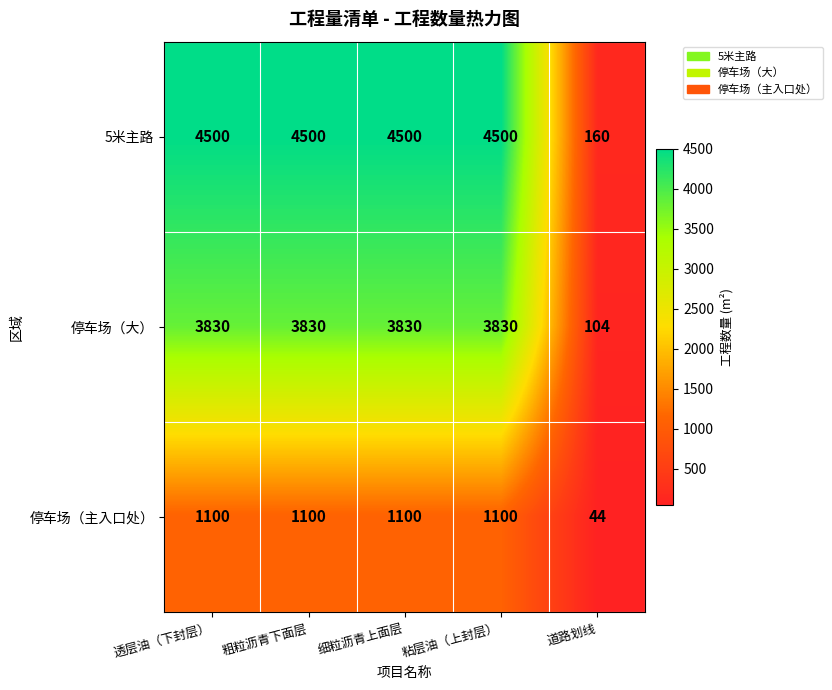

What is the maximum value for 停车场（大）?

3830